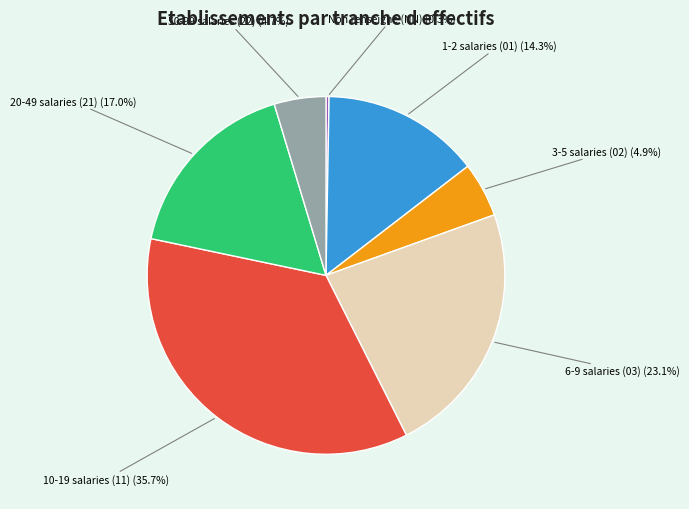

Is 6-9 salaries (03) (23.1%) the majority of the pie?

No